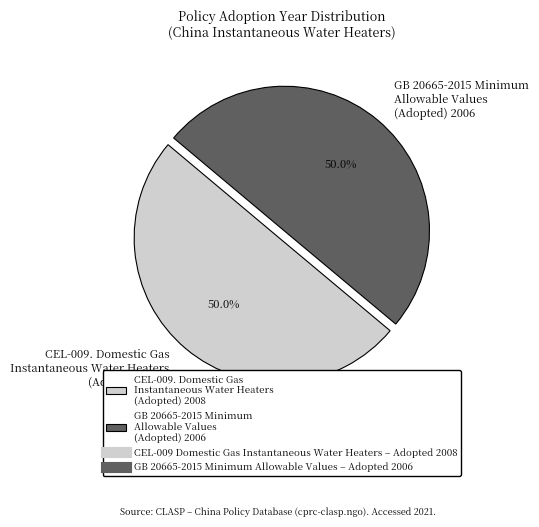

What is the ratio of the value at CEL-009. Domestic Gas Instantaneous Water Heaters (Adopted) 2008 to the value at GB 20665-2015 Minimum Allowable Values (Adopted) 2006?

1.0